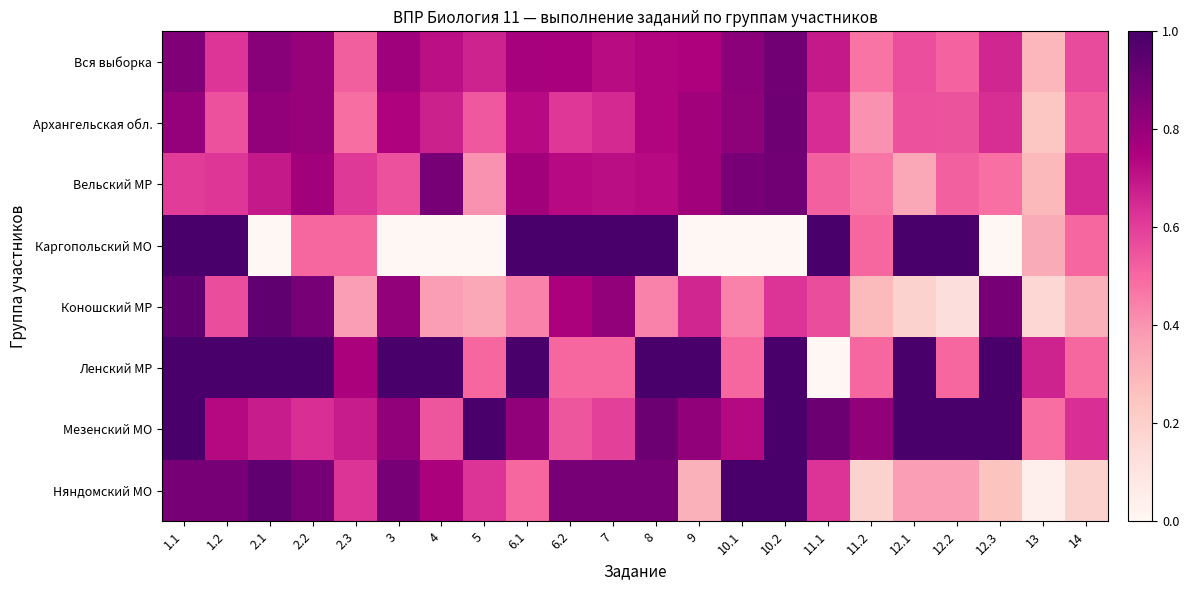

Which series has the largest total across all categories?

Мезенский МО